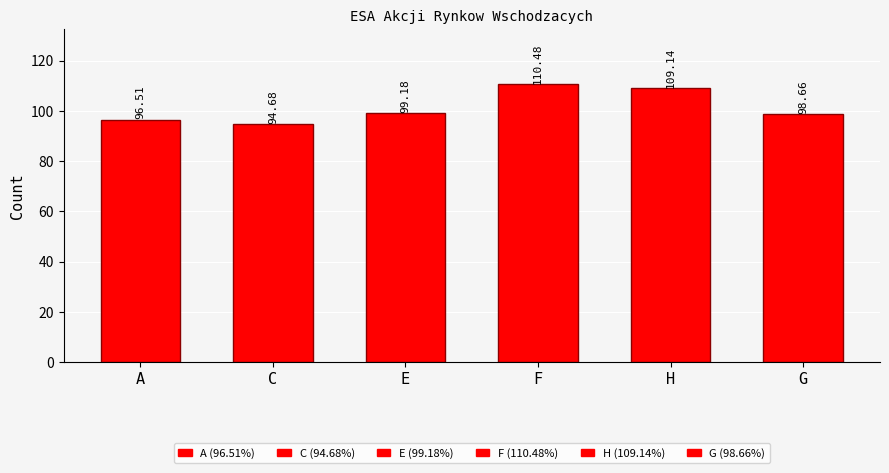

Does the chart contain any negative values?

No